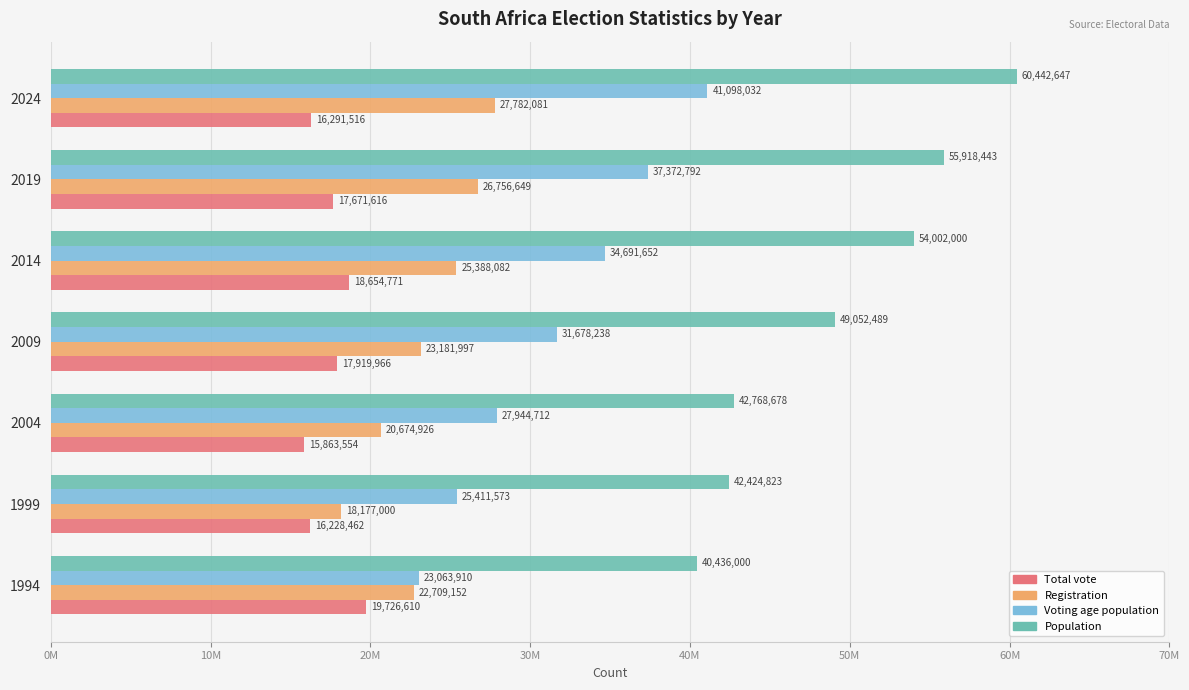

What are all the series names shown in the legend?

Total vote, Registration, Voting age population, Population